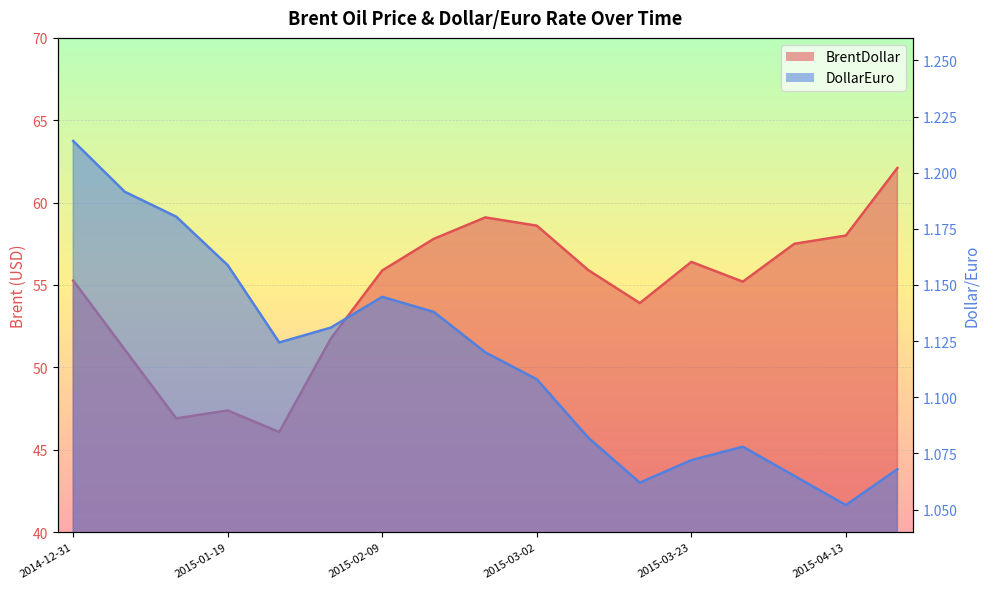

What is the value of the BrentDollar point at the 5th from the left?

46.1